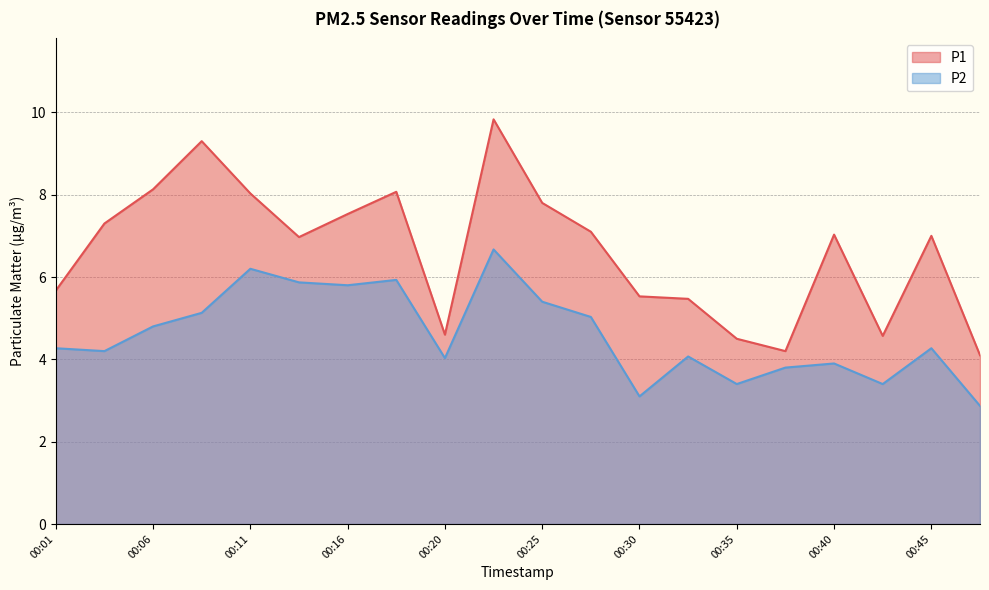

List the series in order of their peak value, lowest first.

P2, P1